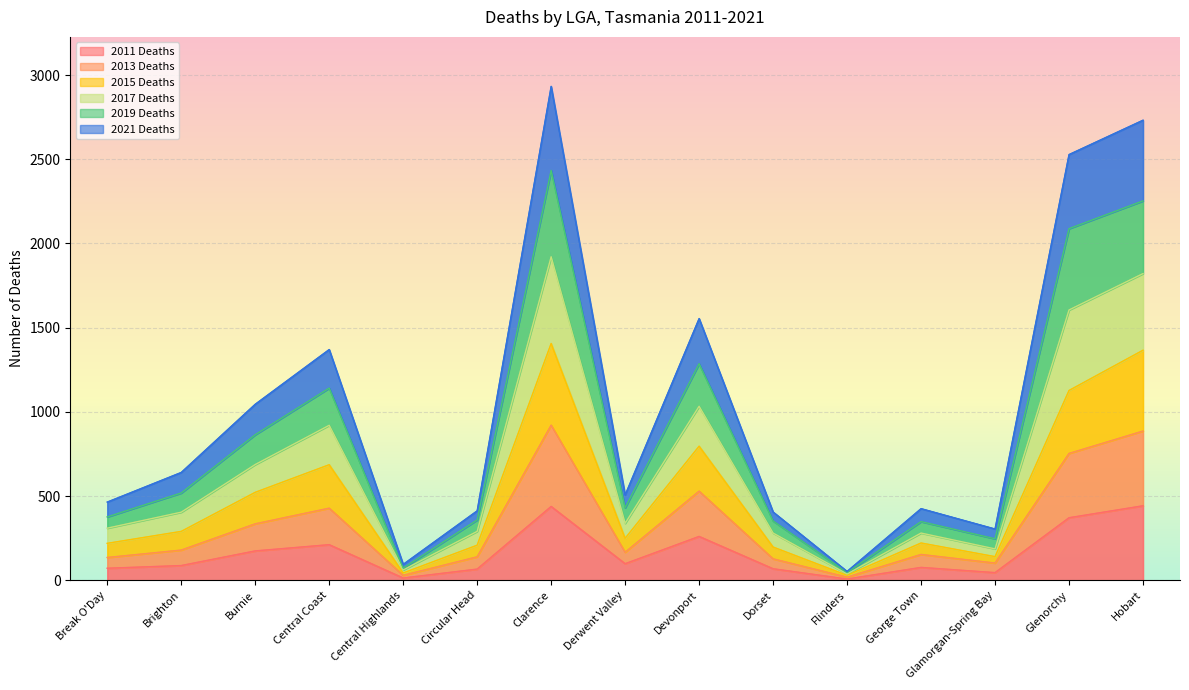

True or false: 2017 Deaths and 2011 Deaths intersect in this chart.

True